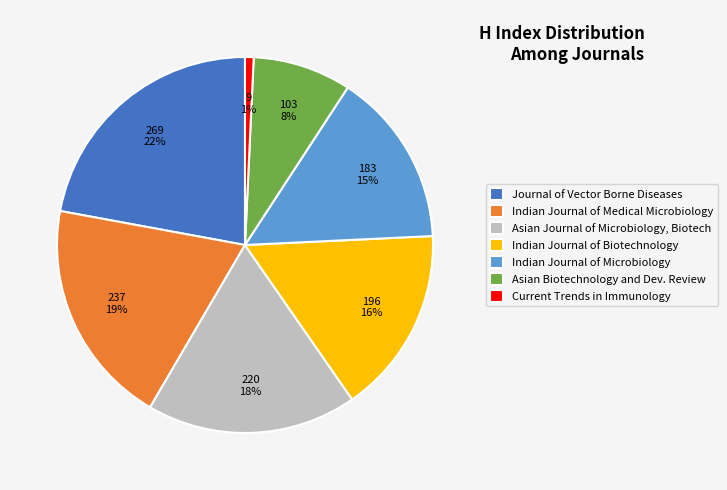

What is the smallest slice in the pie chart?

Current Trends in Immunology